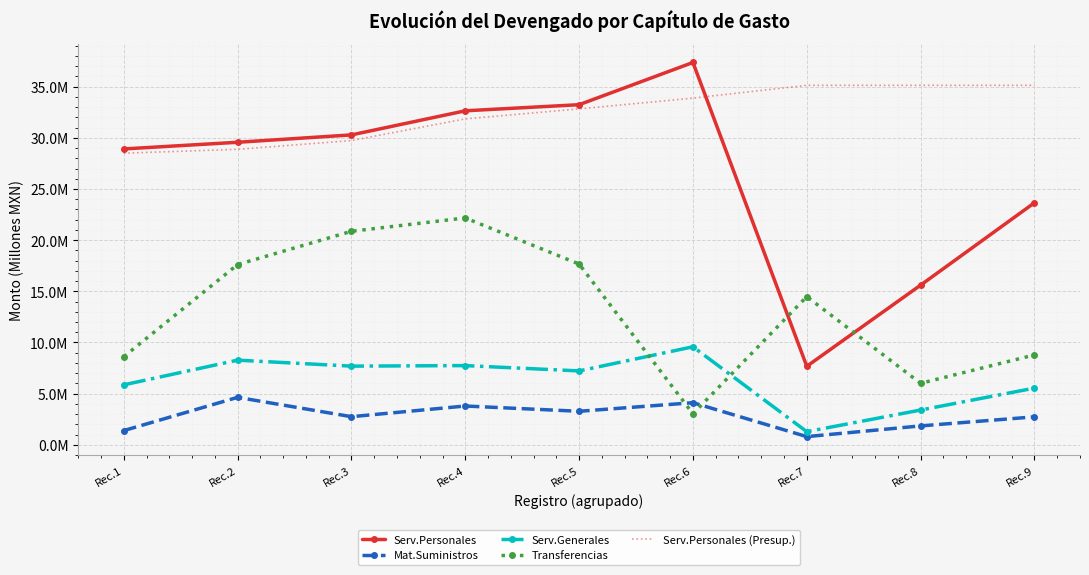

At which category is the sum across all series the highest?

Rec.4